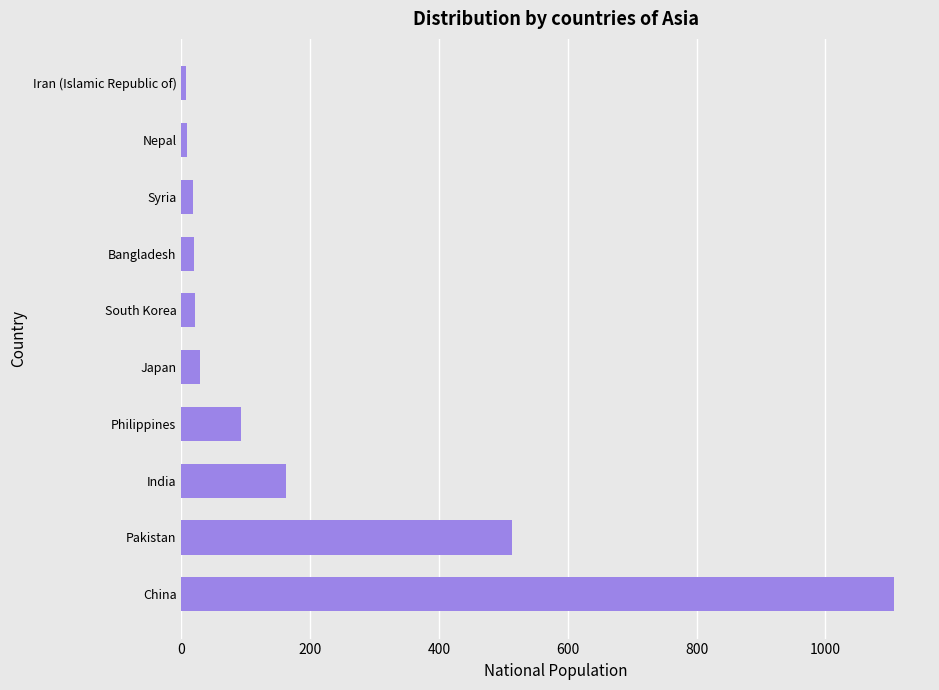

How many values are below 29?

5